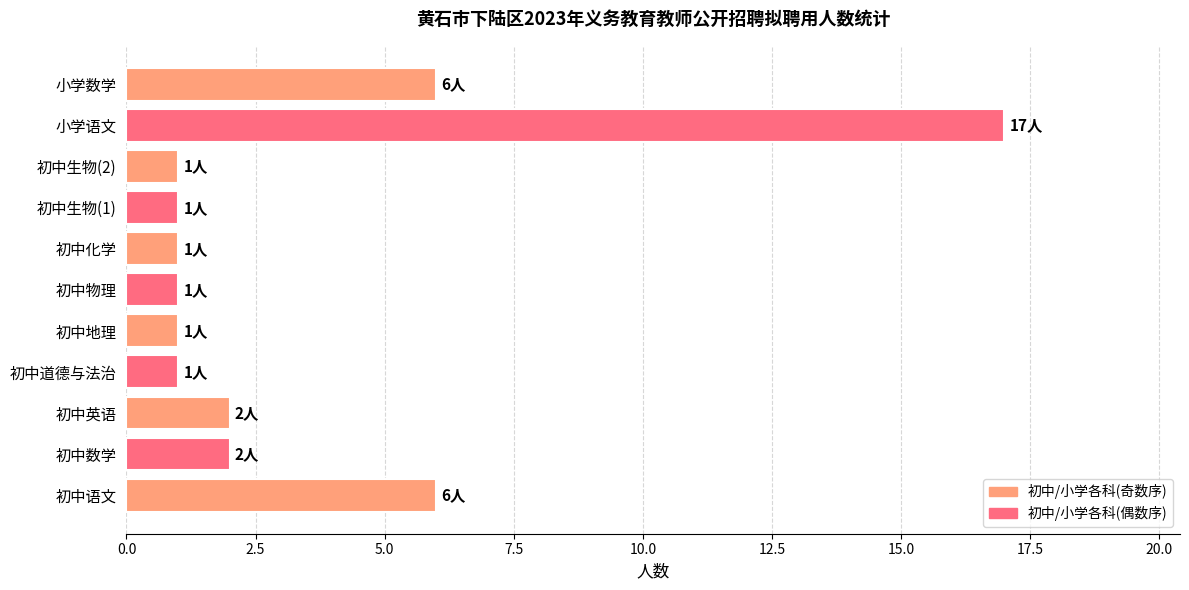

Are the bars horizontal?

Yes